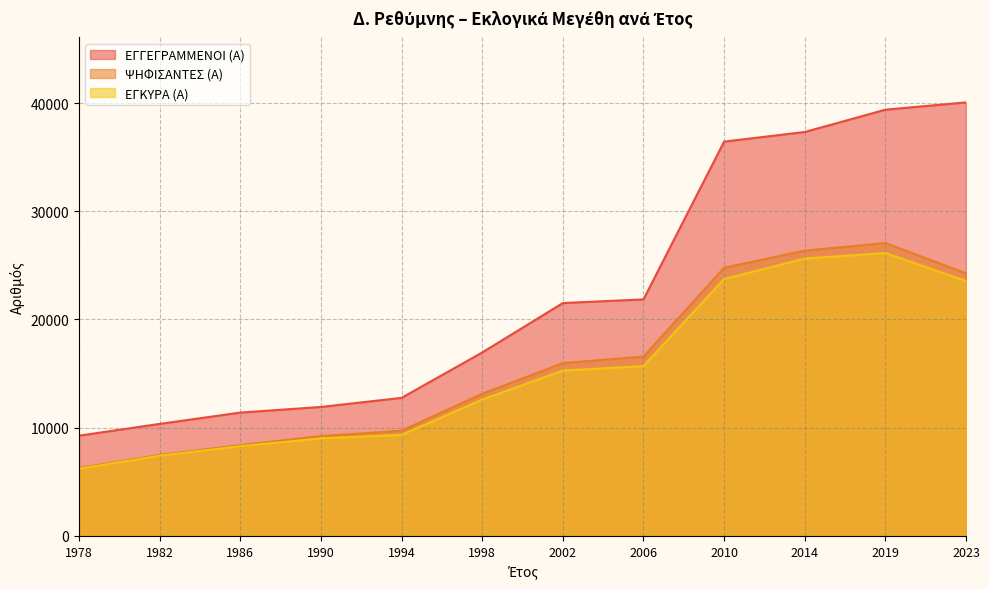

Reading left to right, what are all the values shown in this chart?

ΕΓΓΕΓΡΑΜΜΕΝΟΙ (Α): 9258	10348	11391	11912	12752	16947	21515	21851	36435	37321	39384	40058
ΨΗΦΙΣΑΝΤΕΣ (Α): 6273	7471	8385	9217	9712	13128	15965	16567	24772	26357	27060	24258
ΕΓΚΥΡΑ (Α): 6202	7409	8287	9010	9330	12595	15276	15686	23735	25629	26136	23558